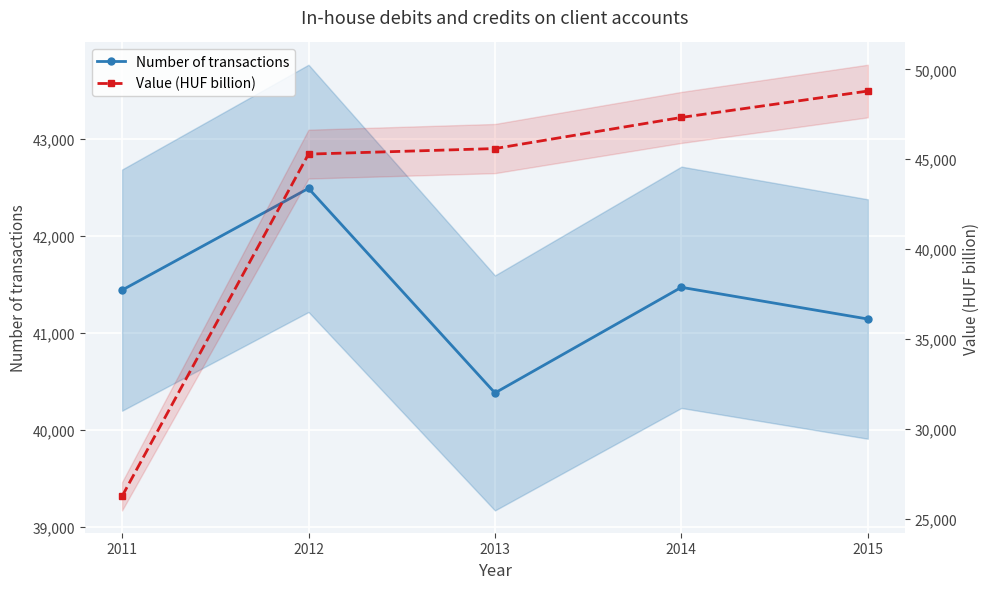

At 2012, list the series in order from largest to smallest.

Value (HUF billion), Number of transactions